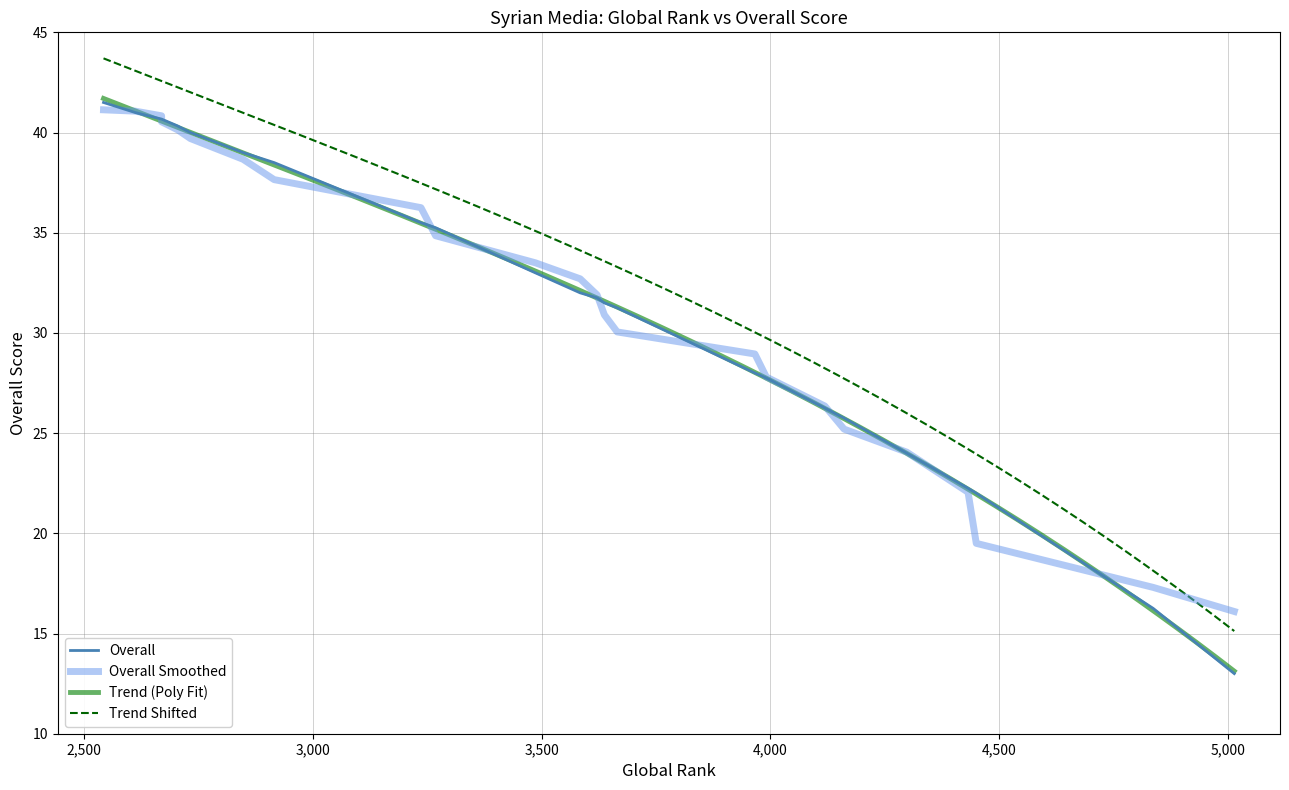

What is the difference between the maximum and minimum values?

28.5